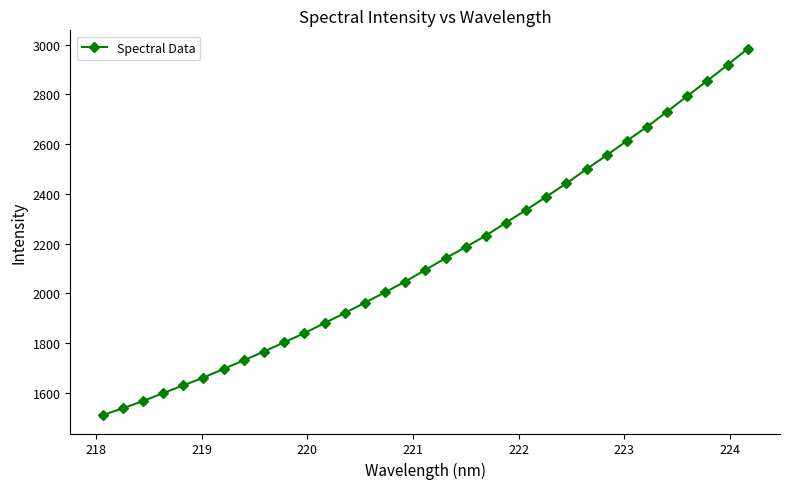

What is the sum of all values?

70896.9